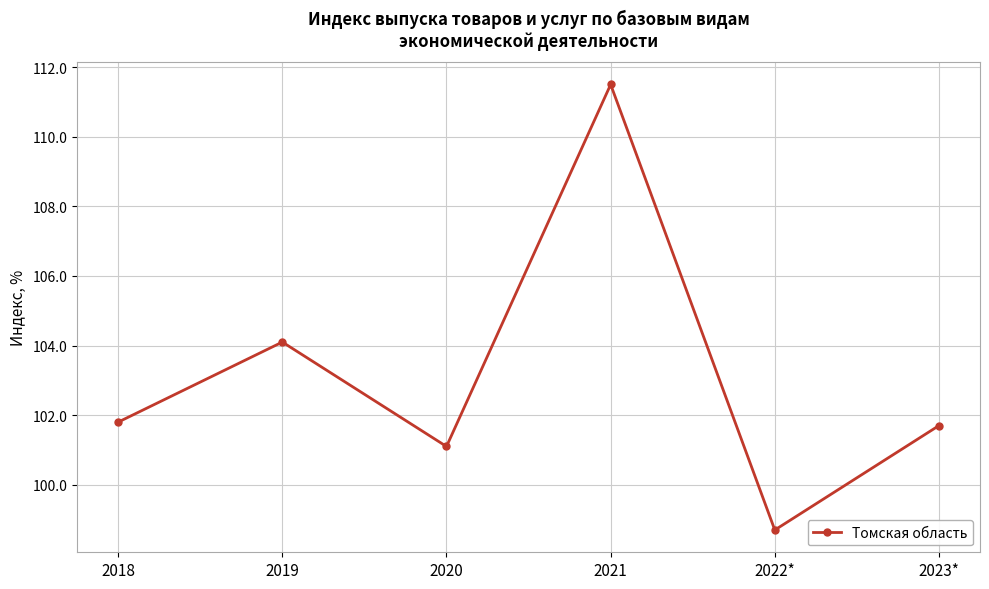

How many interior local peaks (higher than both neighbors) does the data have?

2